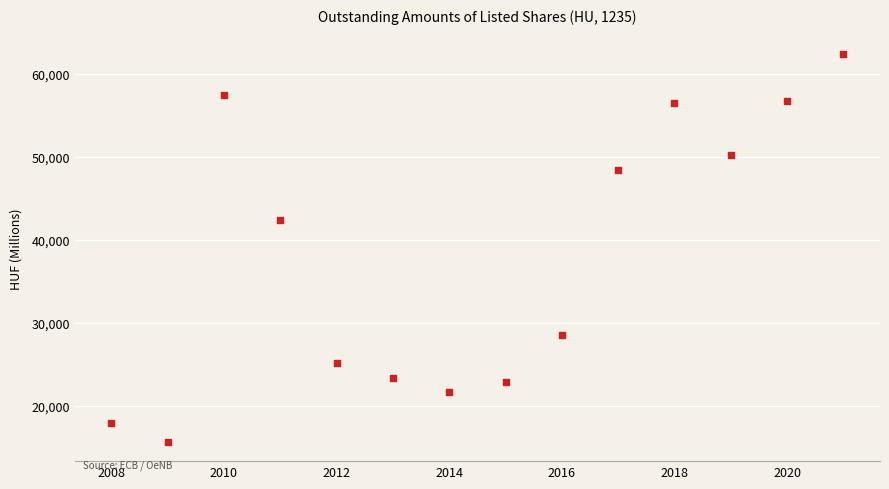

What is the range of Y values (max minus min)?

46724.0